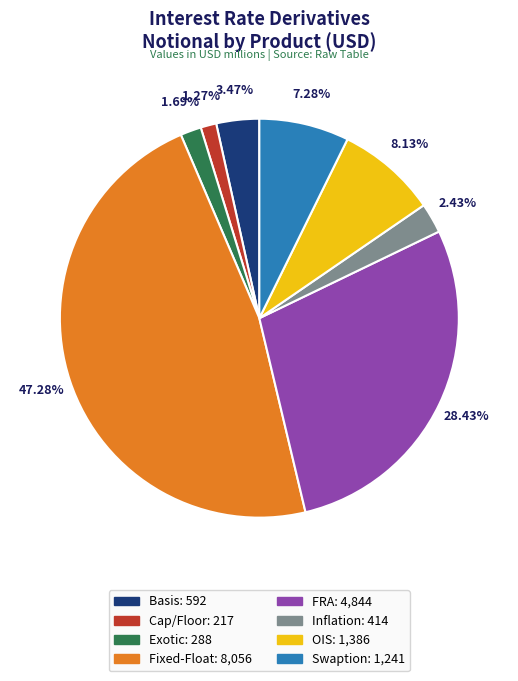

Which slice is the largest?

Fixed-Float